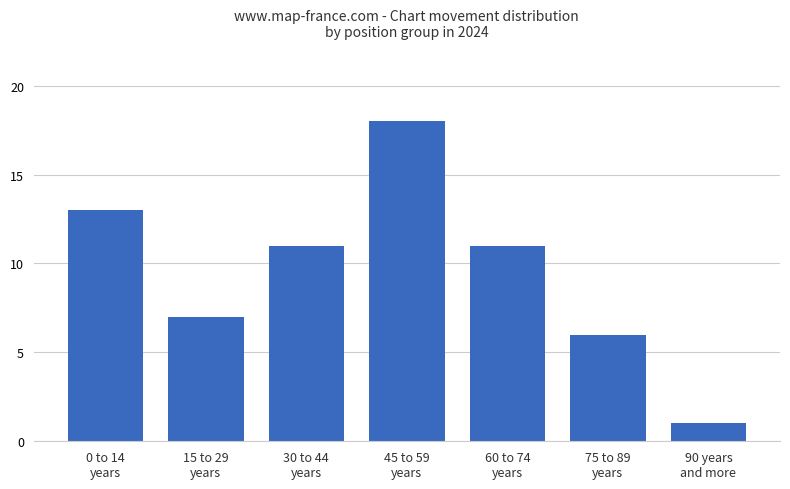

Between 0 to 14
years and 75 to 89
years, which is larger?

0 to 14
years